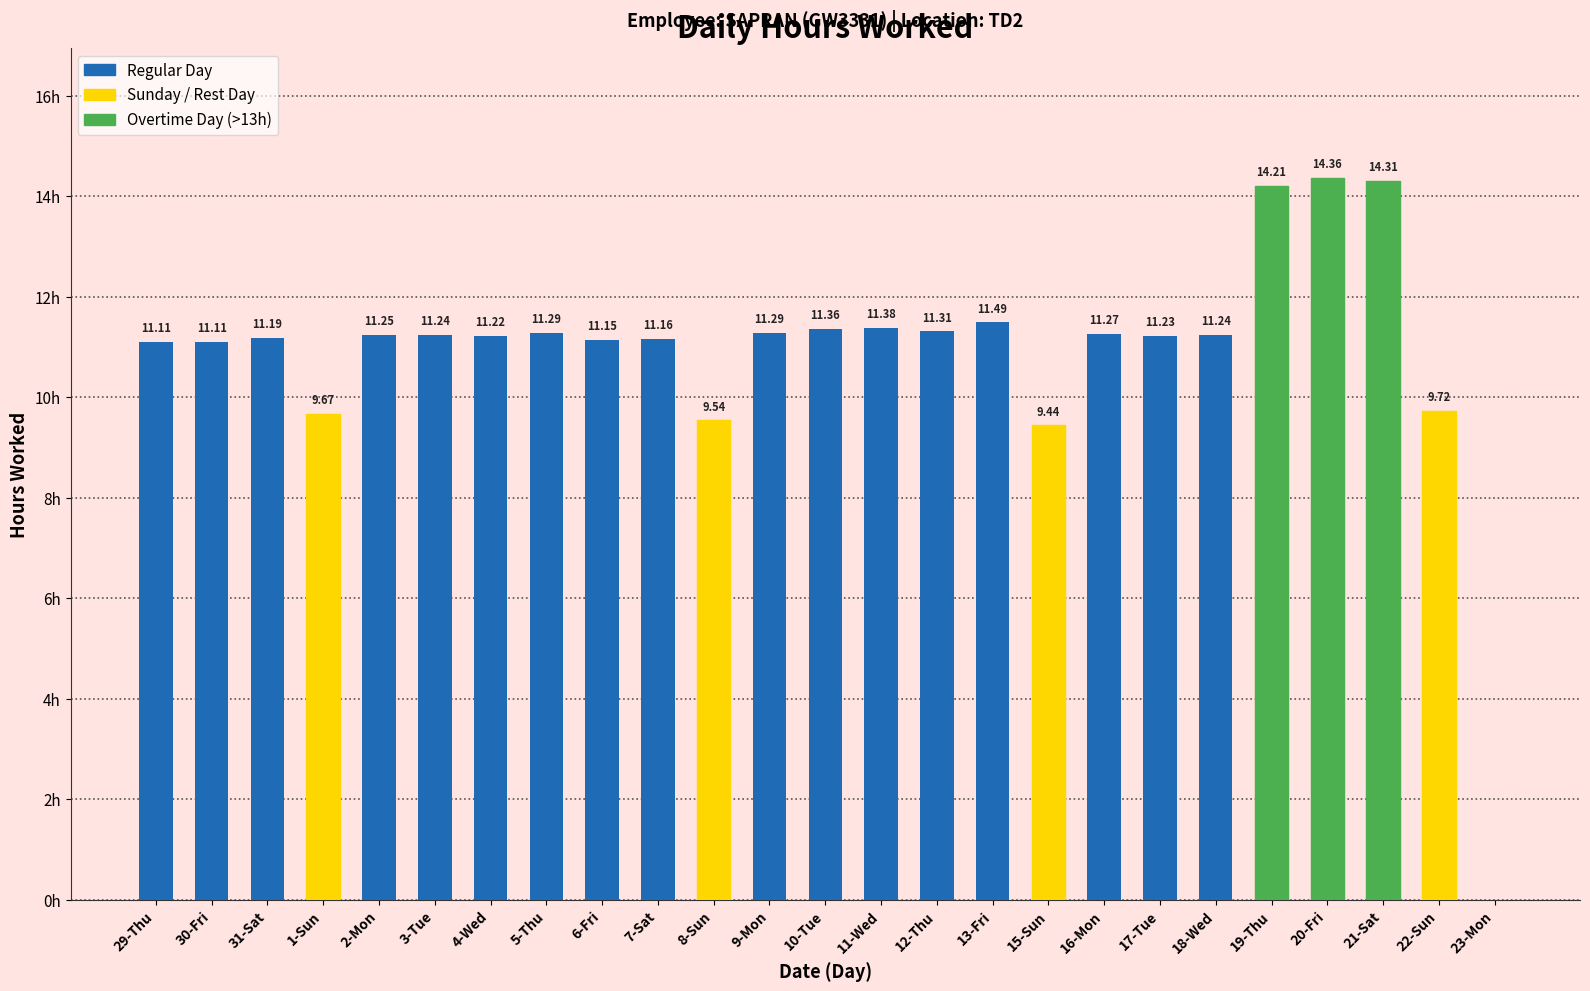

Between 19-Thu and 8-Sun, which is larger?

19-Thu